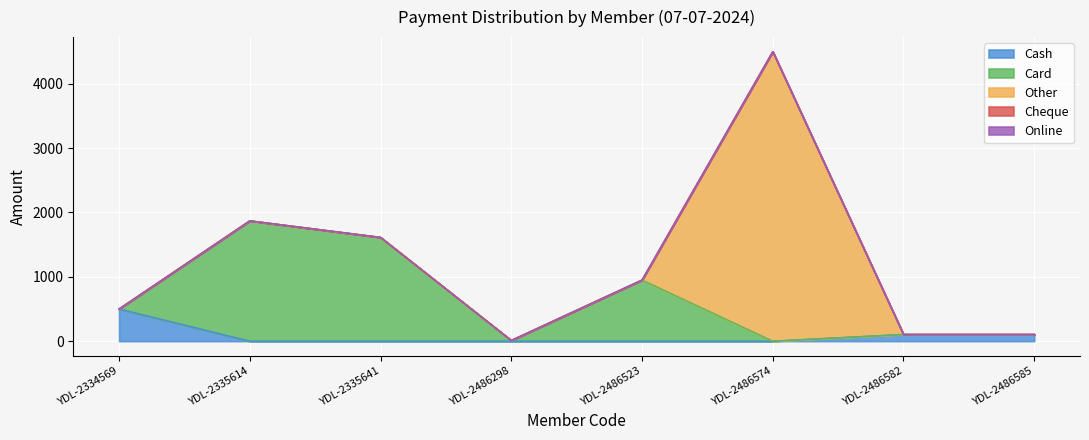

How many interior local peaks does the Other series have?

1